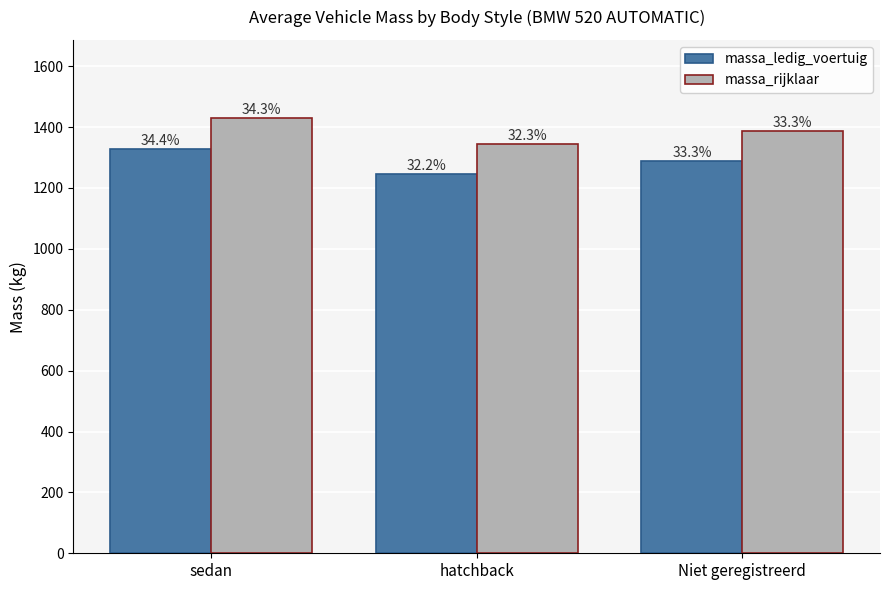

Which category has the lowest value across all series?

hatchback